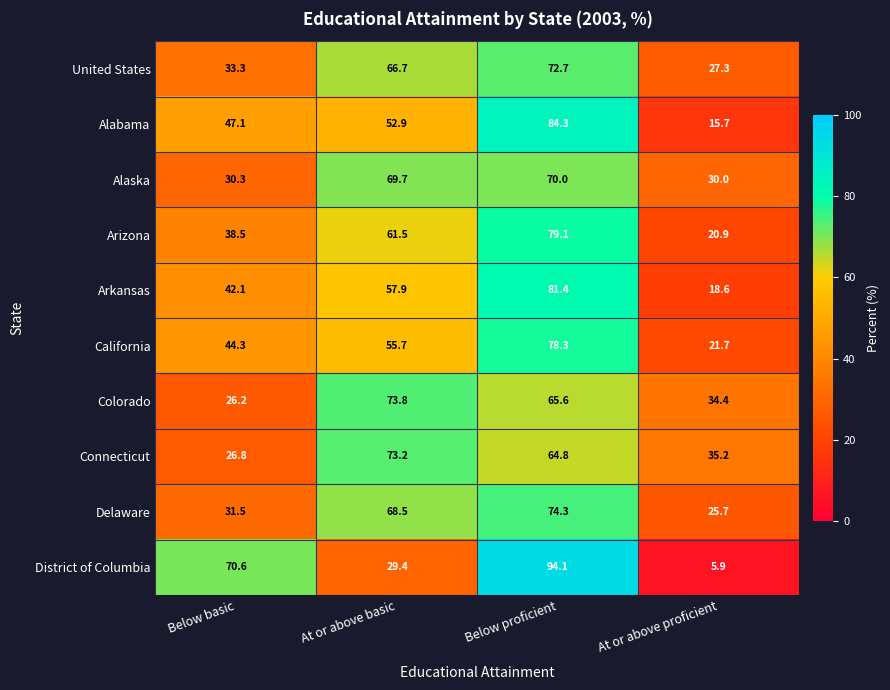

The value of California at Below proficient is 29.7. True or false?

False